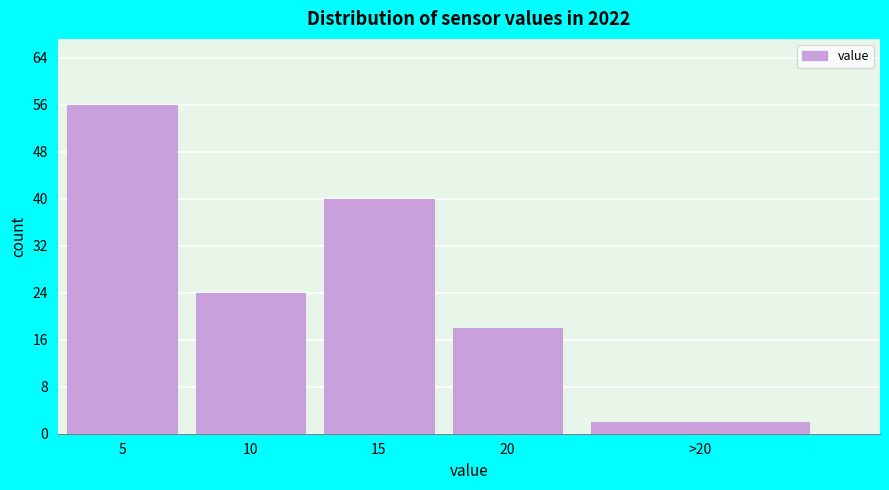

Reading left to right, list all the values displayed in this chart.

56	24	40	18	2